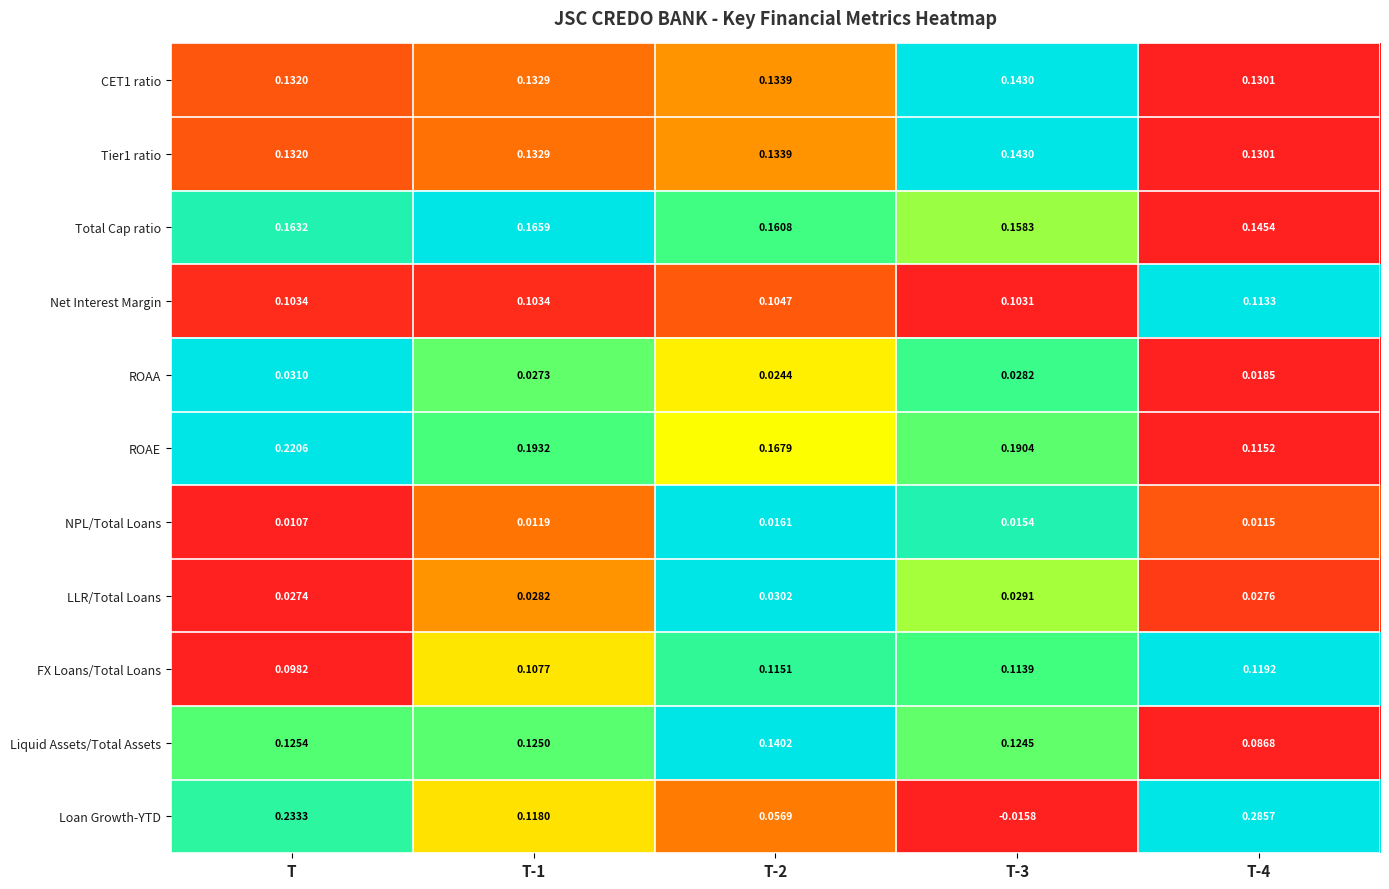

Which series has the widest spread of values?

Loan Growth-YTD